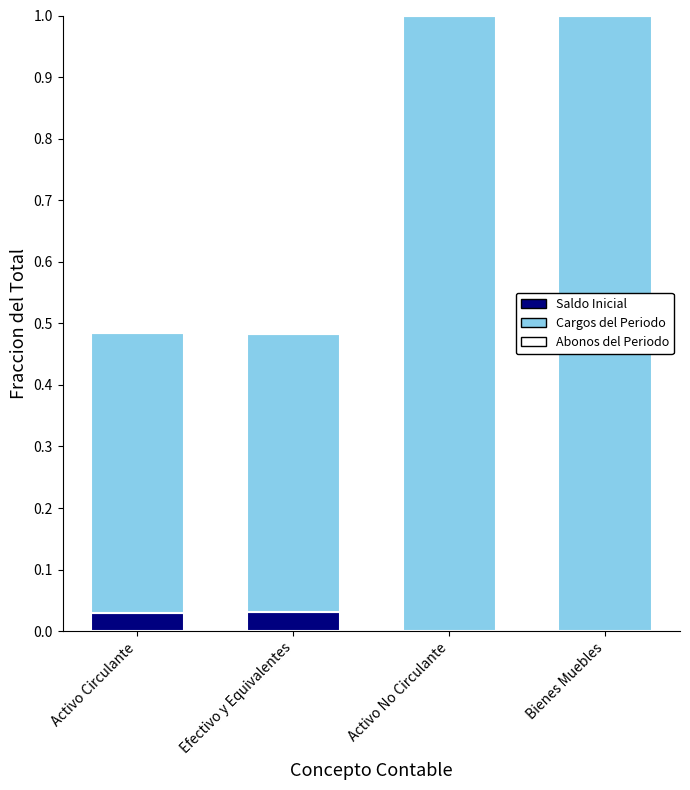

What is the total value across all series at Bienes Muebles?

1.0